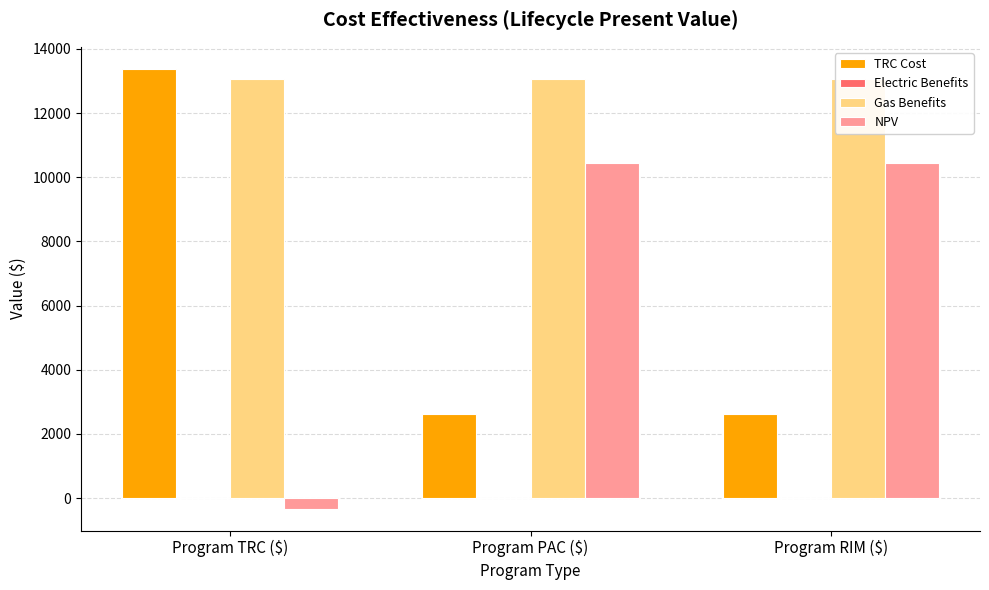

Reading left to right, list all the values displayed in this chart.

TRC Cost: Program TRC ($)=13379.4	Program PAC ($)=2624.9	Program RIM ($)=2624.9
Electric Benefits: Program TRC ($)=0.0	Program PAC ($)=0.0	Program RIM ($)=0.0
Gas Benefits: Program TRC ($)=13055.5	Program PAC ($)=13055.5	Program RIM ($)=13055.5
NPV: Program TRC ($)=-324.0	Program PAC ($)=10430.6	Program RIM ($)=10430.6